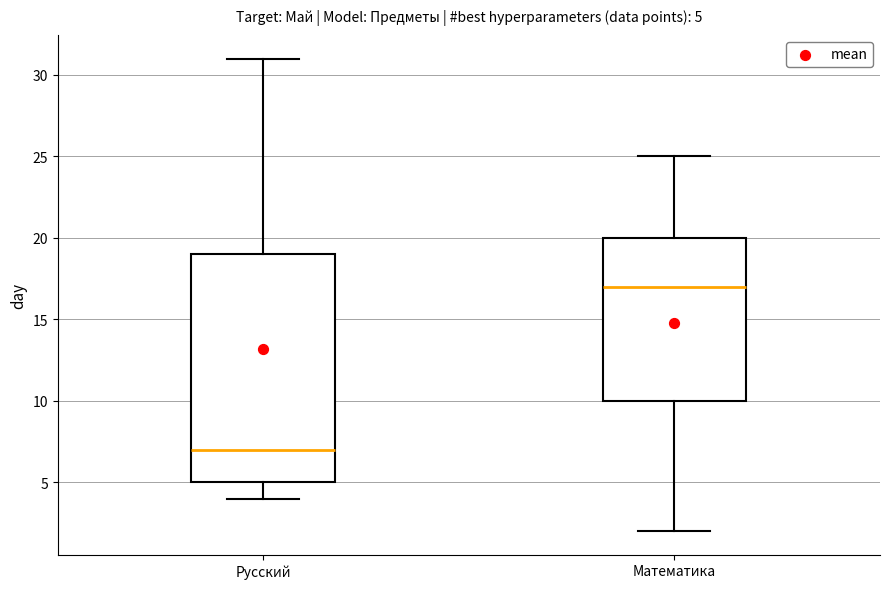

Which box's median line is the lowest?

Русский